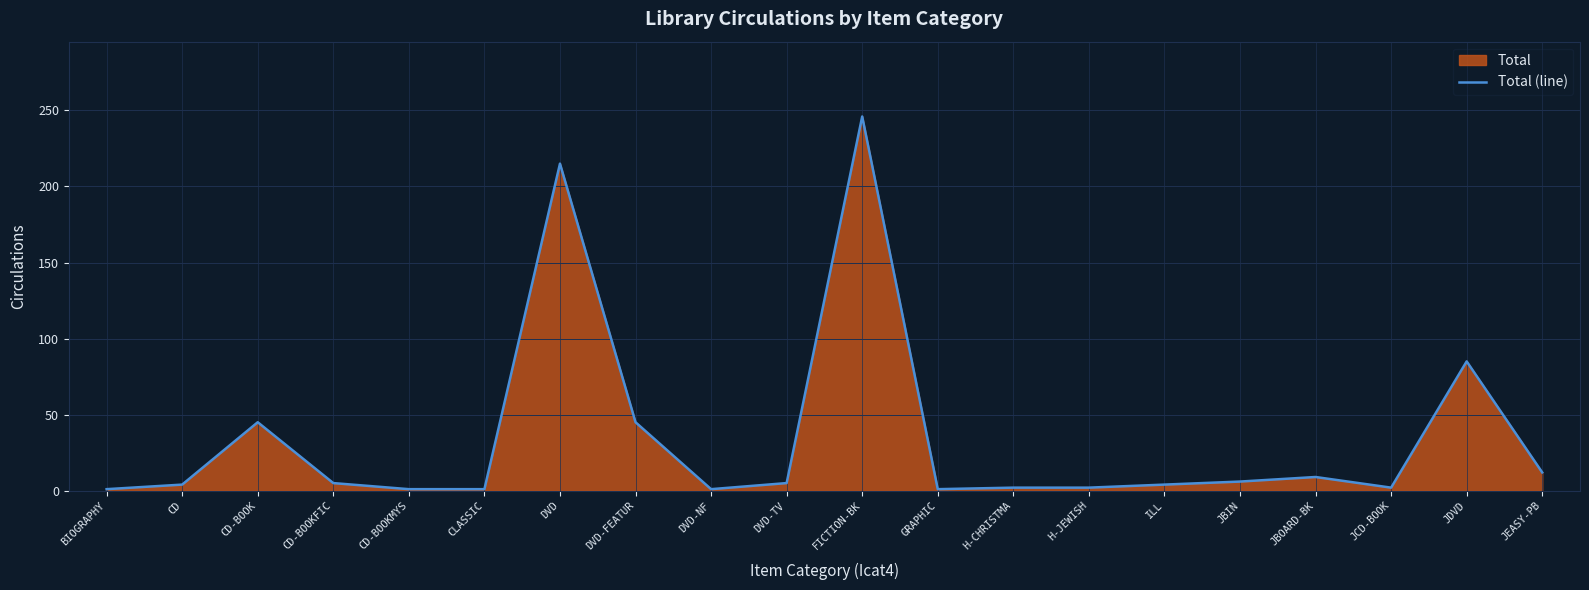

What is the difference between the values at JBOARD-BK and DVD?

206